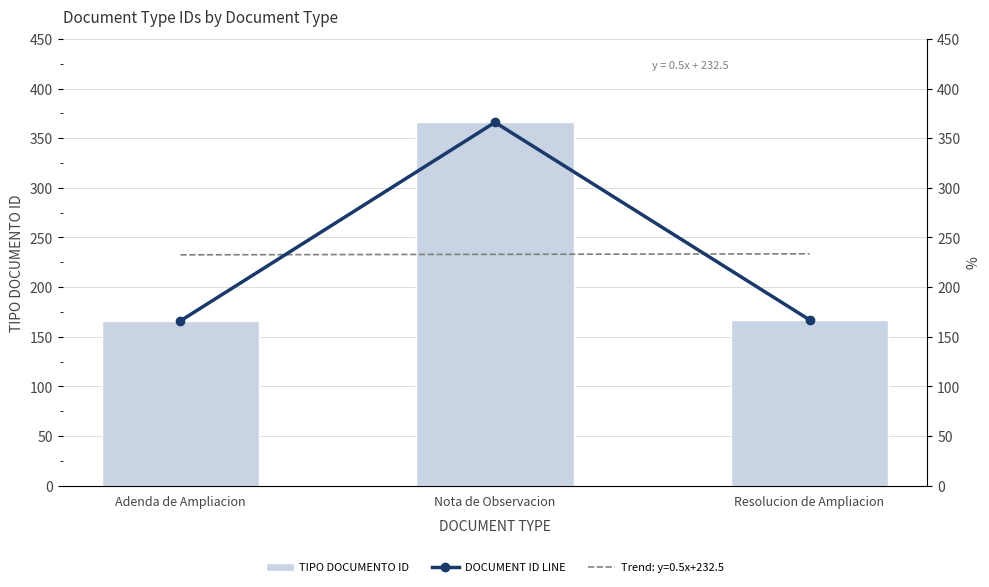

True or false: DOCUMENT ID LINE has a value of 503 at Nota de Observacion.

False